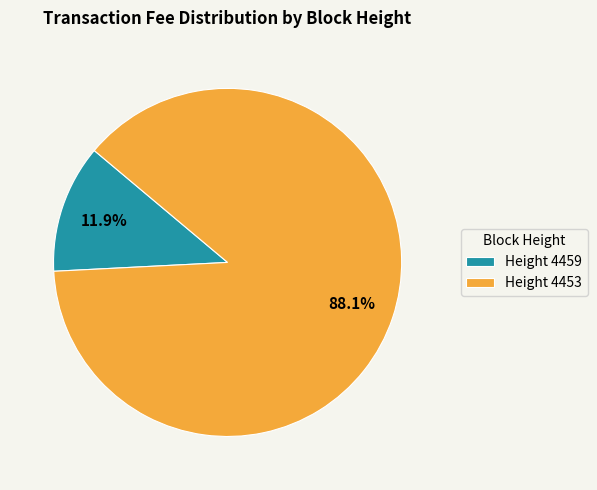

Which slice is the smallest?

Height 4459